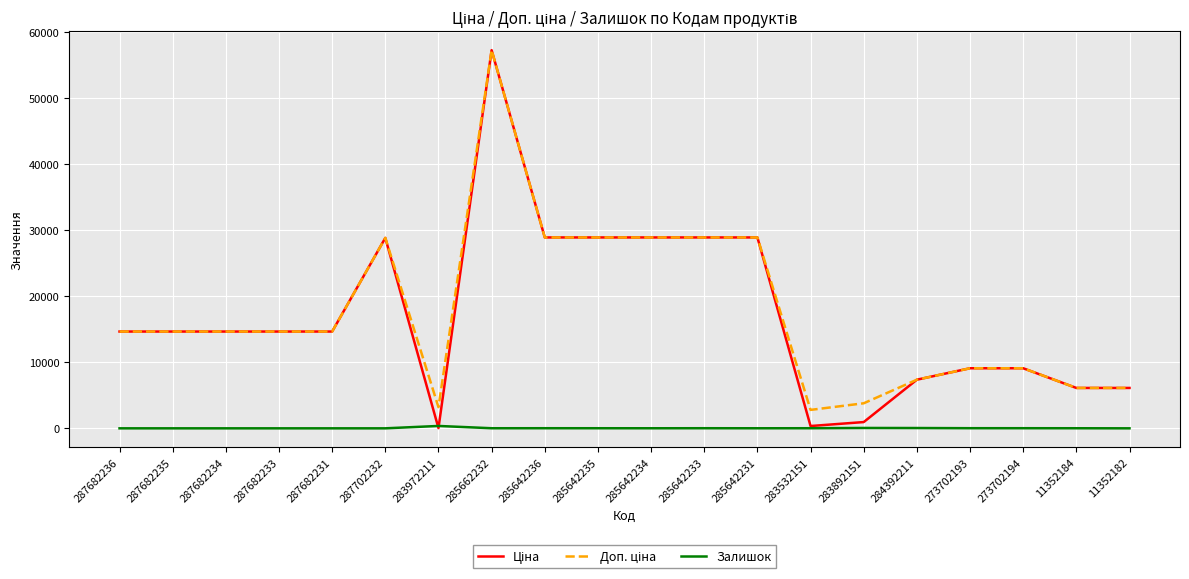

Is it true that Залишок equals 16.0 at 285642236?

True